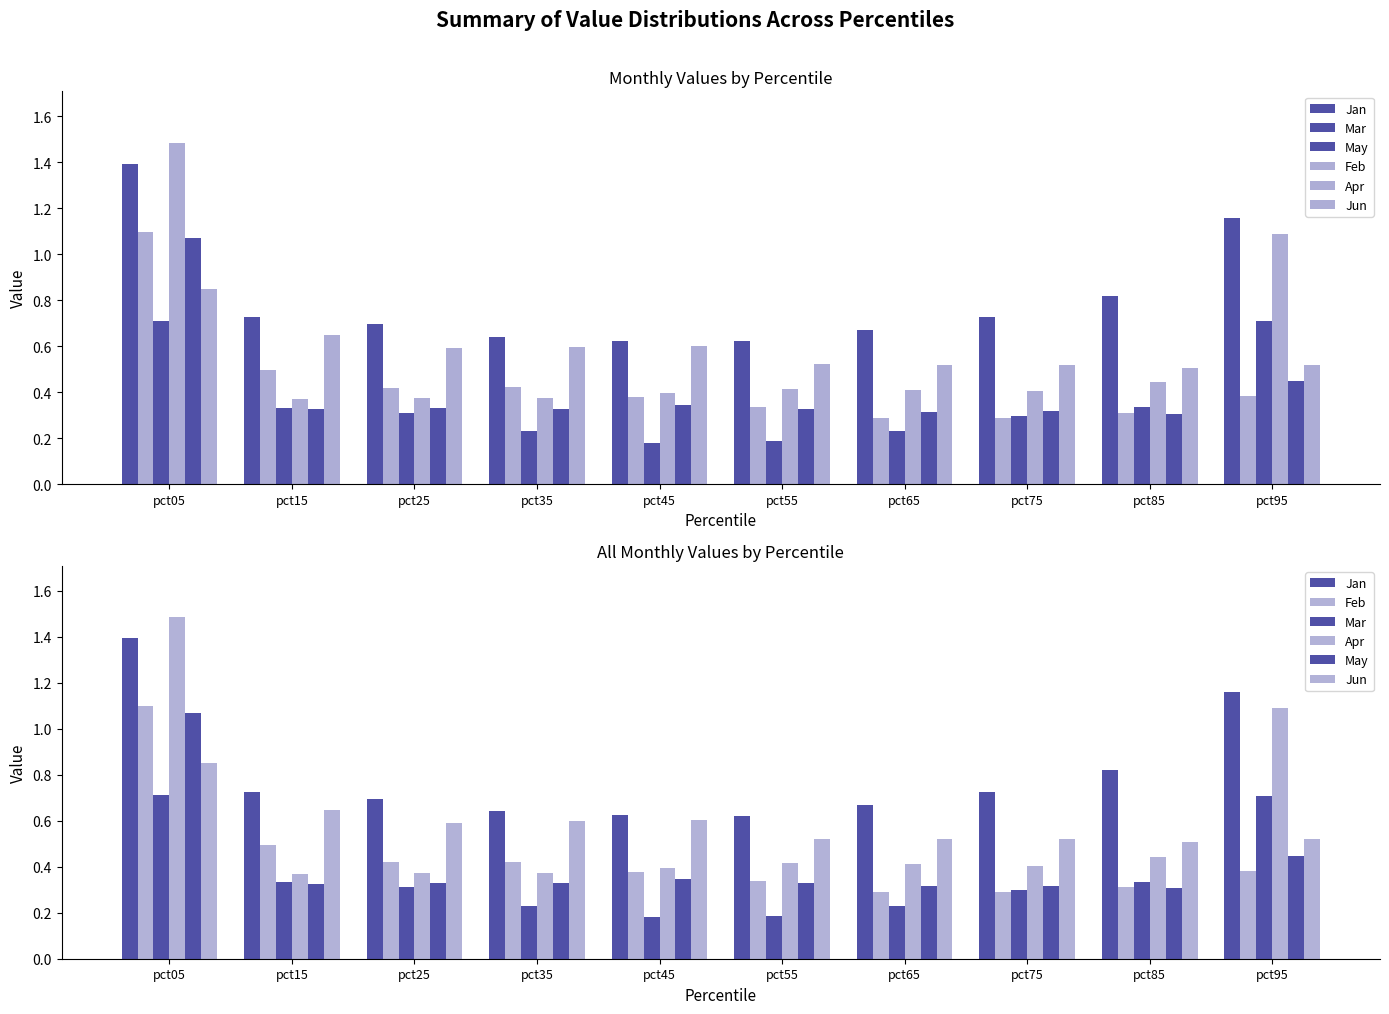

What are all the series names shown in the legend?

Jan, Mar, May, Feb, Apr, Jun